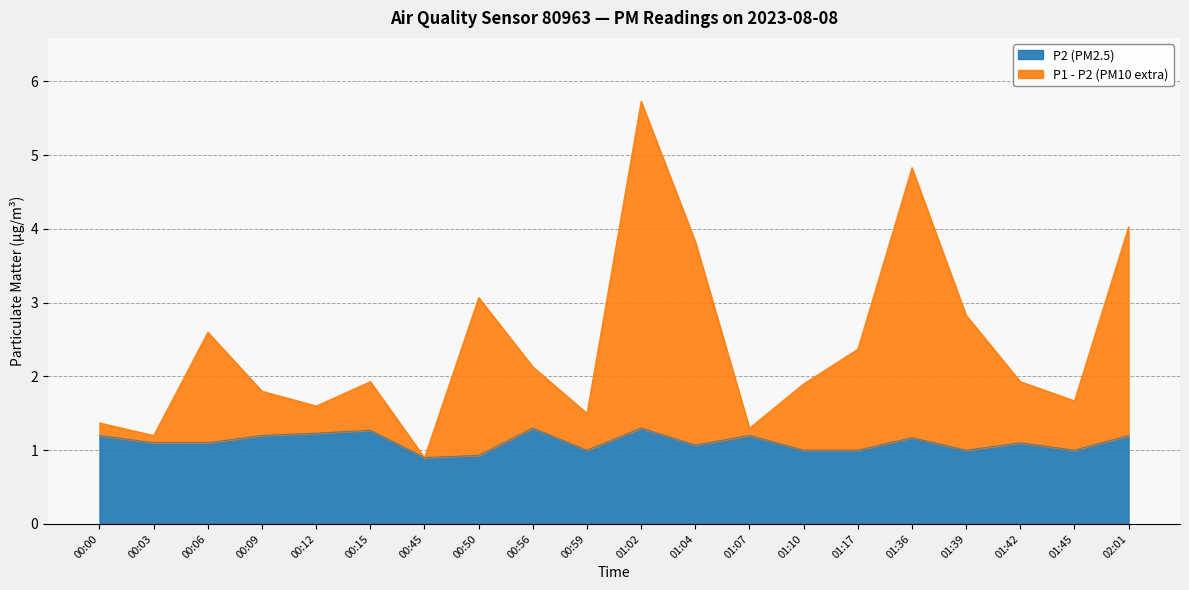

What is the average value of the P2 series?

1.1